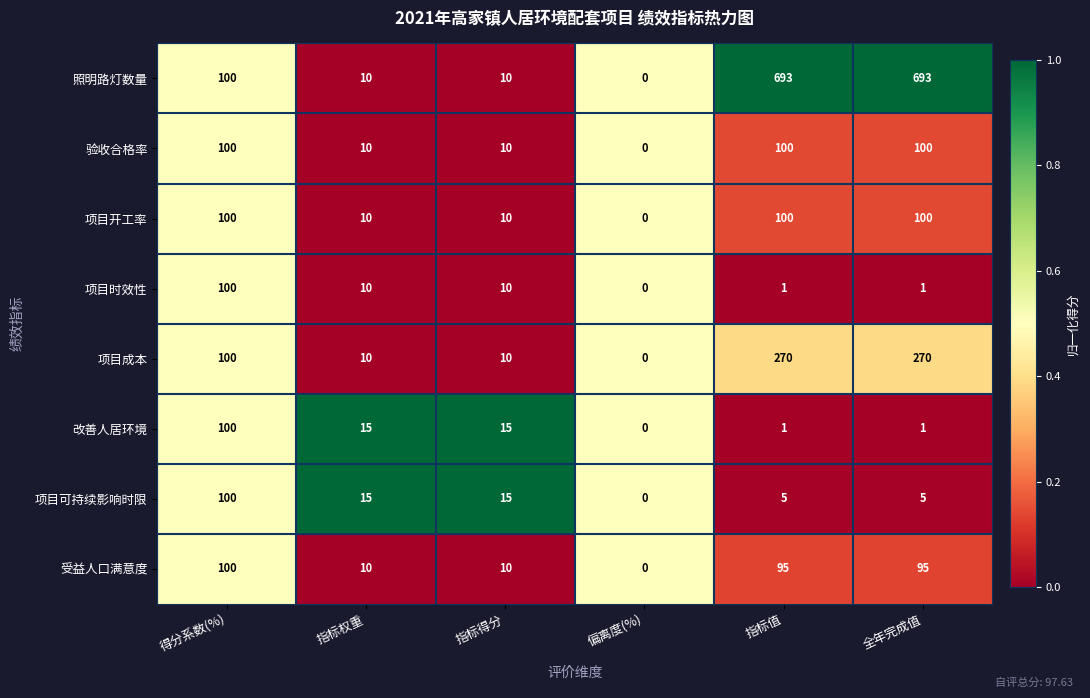

What is the highest value of the 项目成本 series?

270